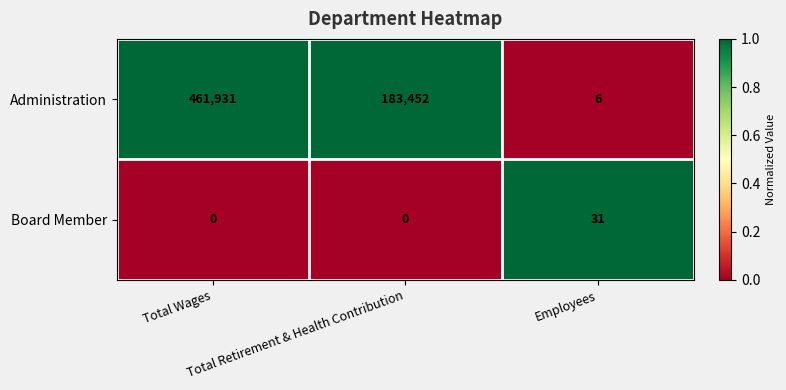

How many Board Member values are between 0 and 31?

3